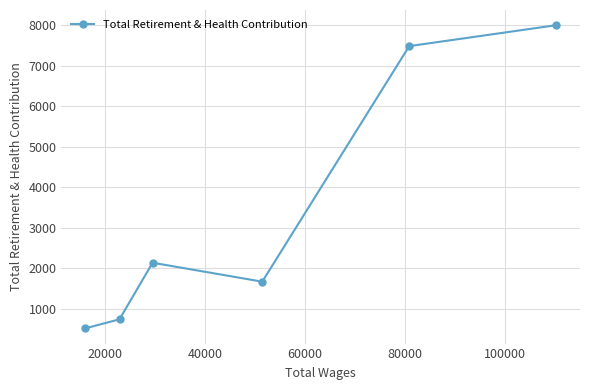

How many values are below 2141?

3